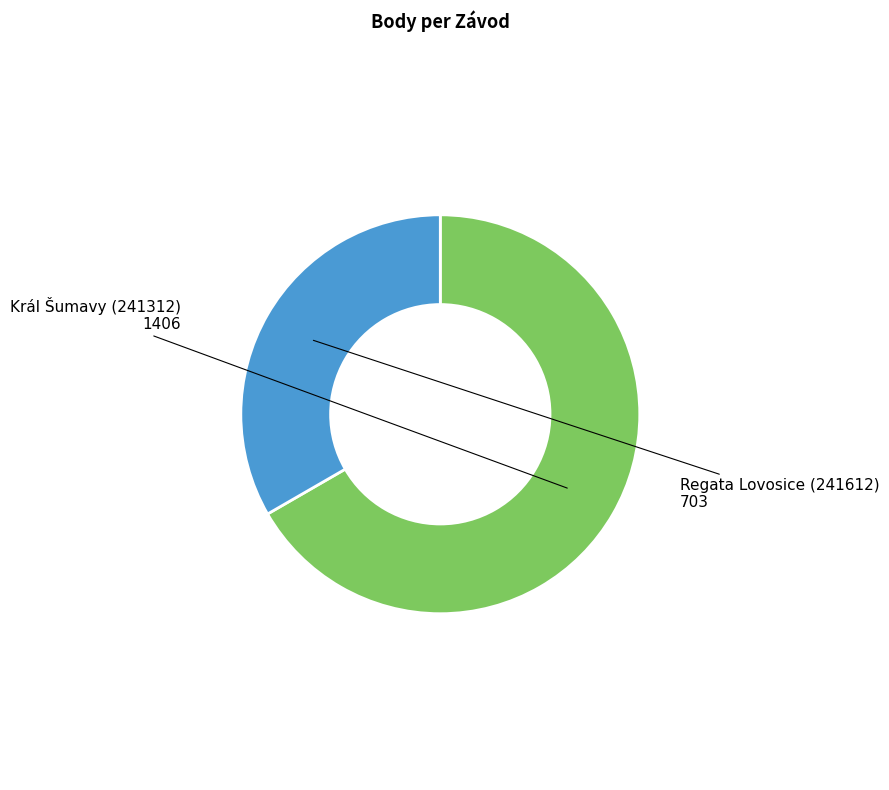

Does Regata Lovosice (241612) represent more than half of the total?

No